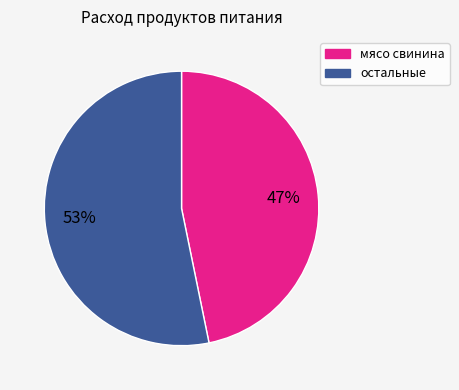

To the nearest percent, what is the difference between the largest and smallest slice percentages?

6%